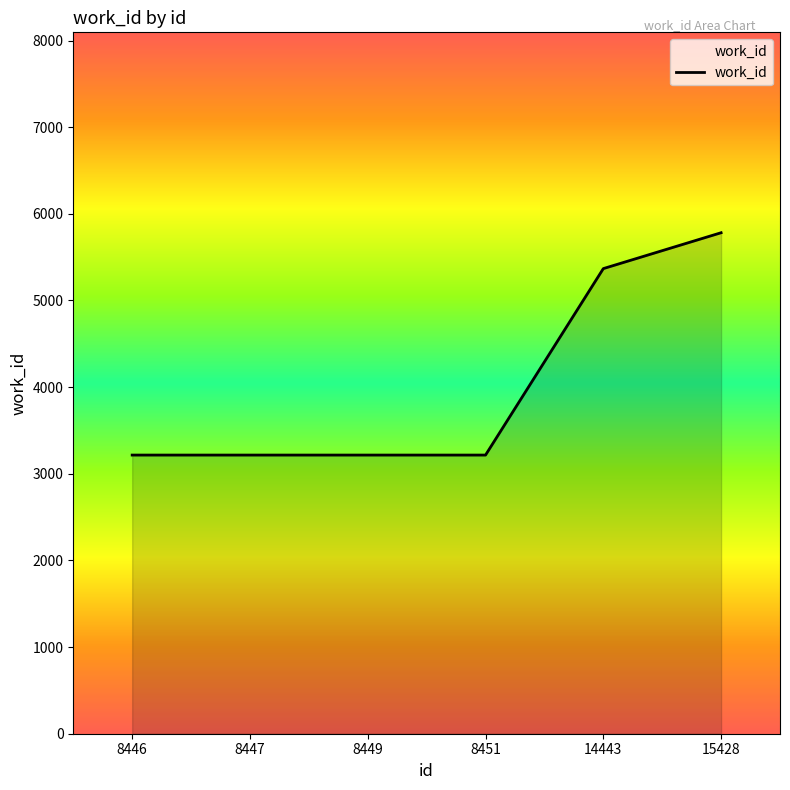

What is the greatest value displayed?

5782